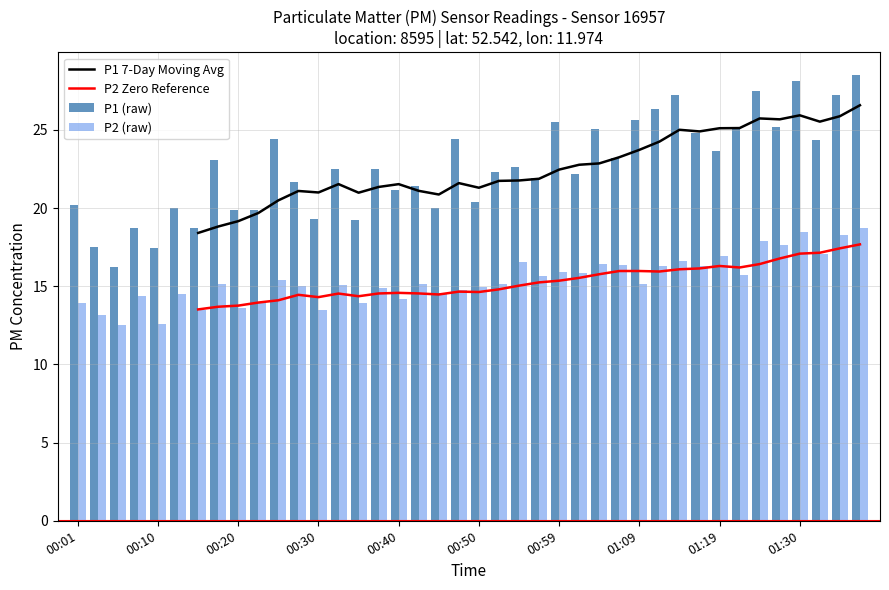

What is the highest value of the P2 (raw) series?

18.7